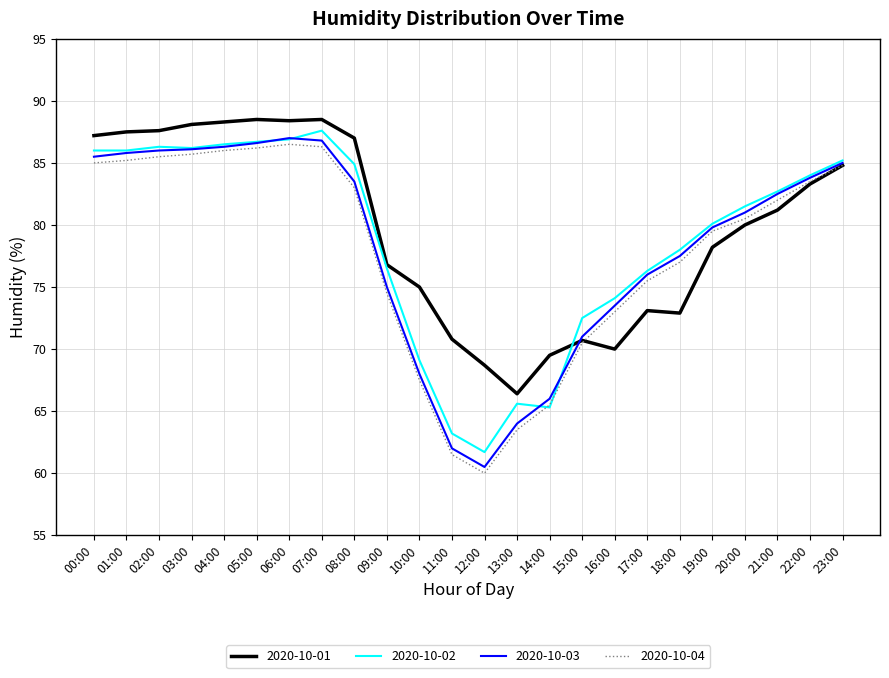

What position from the left is 23:00?

24